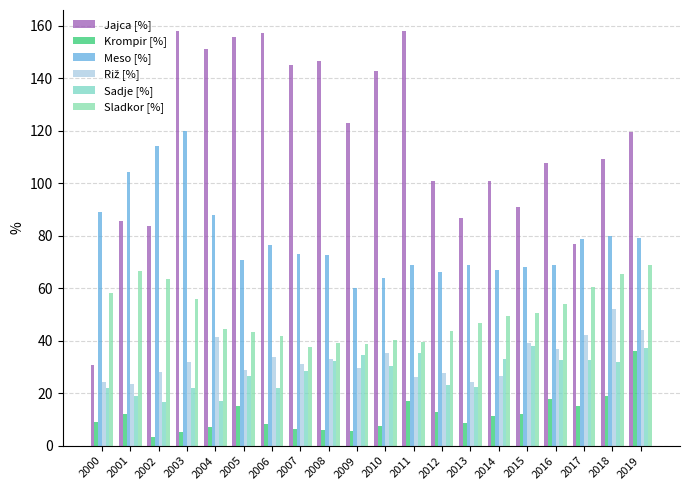

What is the difference between the second highest and minimum values in the Meso [%] series?

53.9